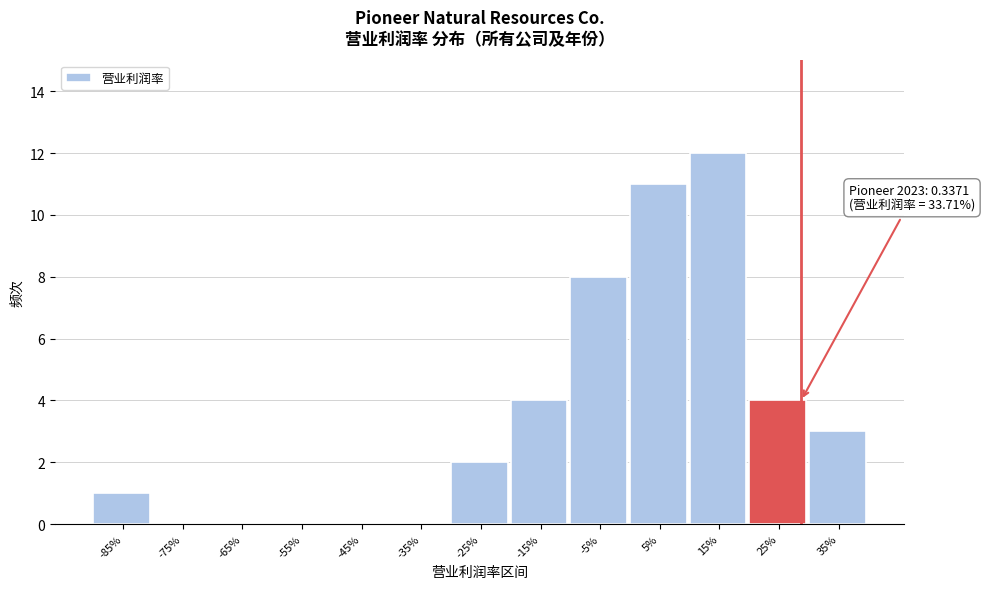

Reading left to right, extract all data points from this chart.

-85%=1	-75%=0	-65%=0	-55%=0	-45%=0	-35%=0	-25%=2	-15%=4	-5%=8	5%=11	15%=12	25%=4	35%=3